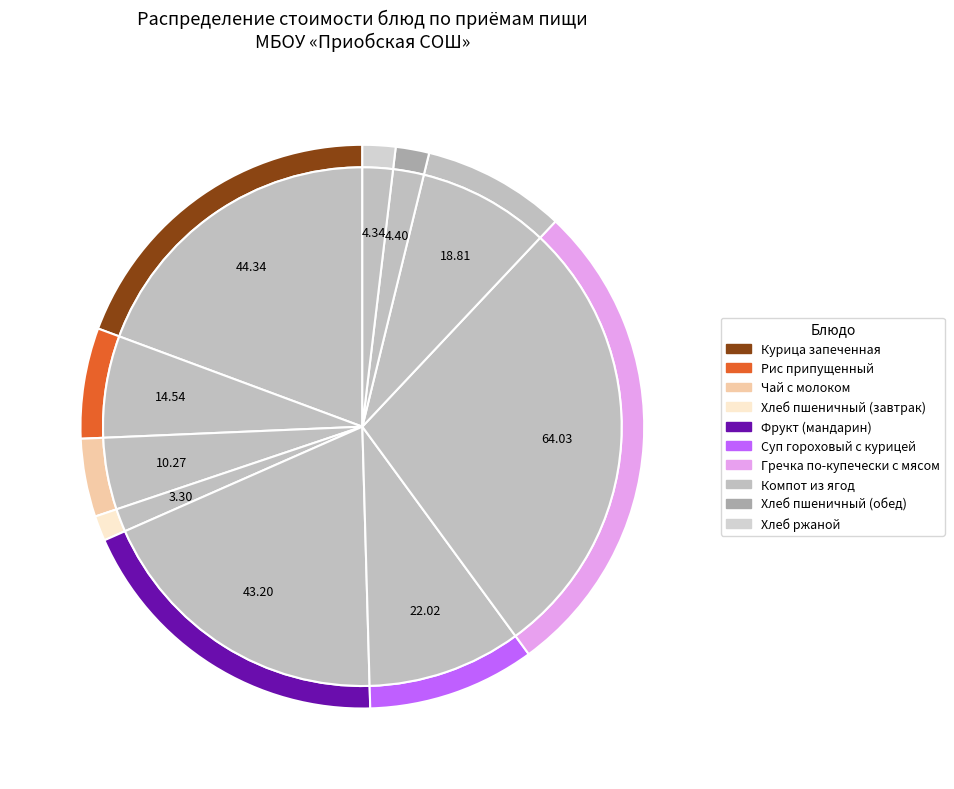

What is the change in value from Чай с молоком to Фрукт (мандарин)?

+32.9